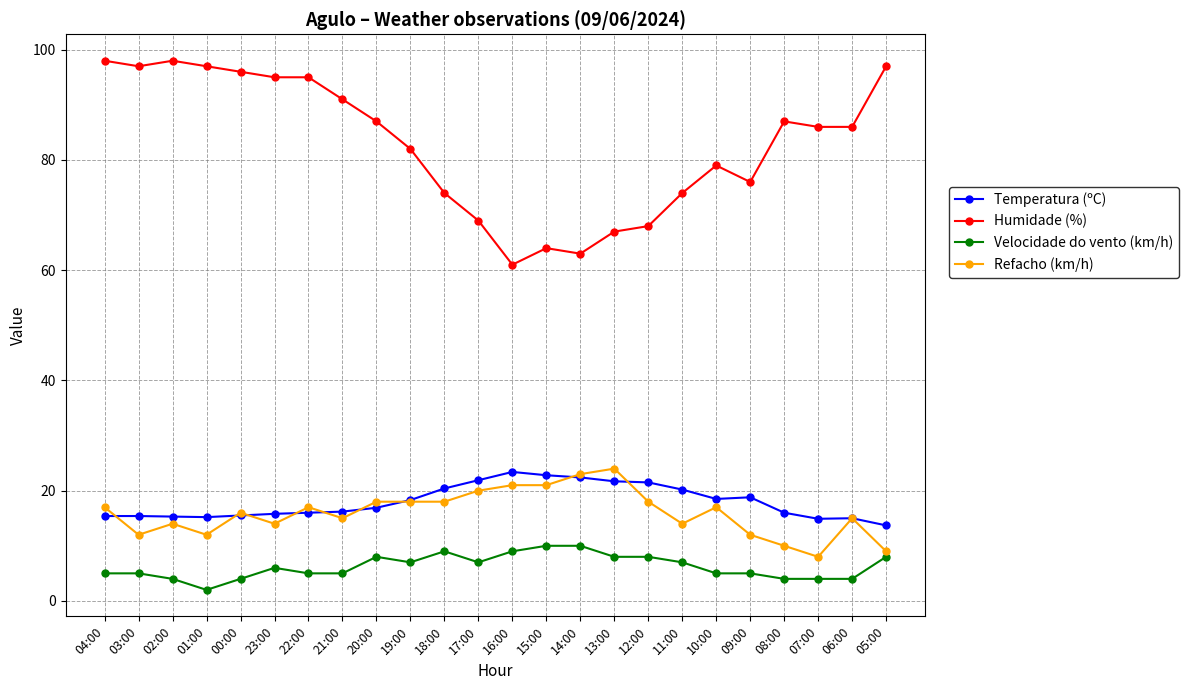

Which series ends up on top after the final intersection of Temperatura (ºC) and Refacho (km/h)?

Temperatura (ºC)